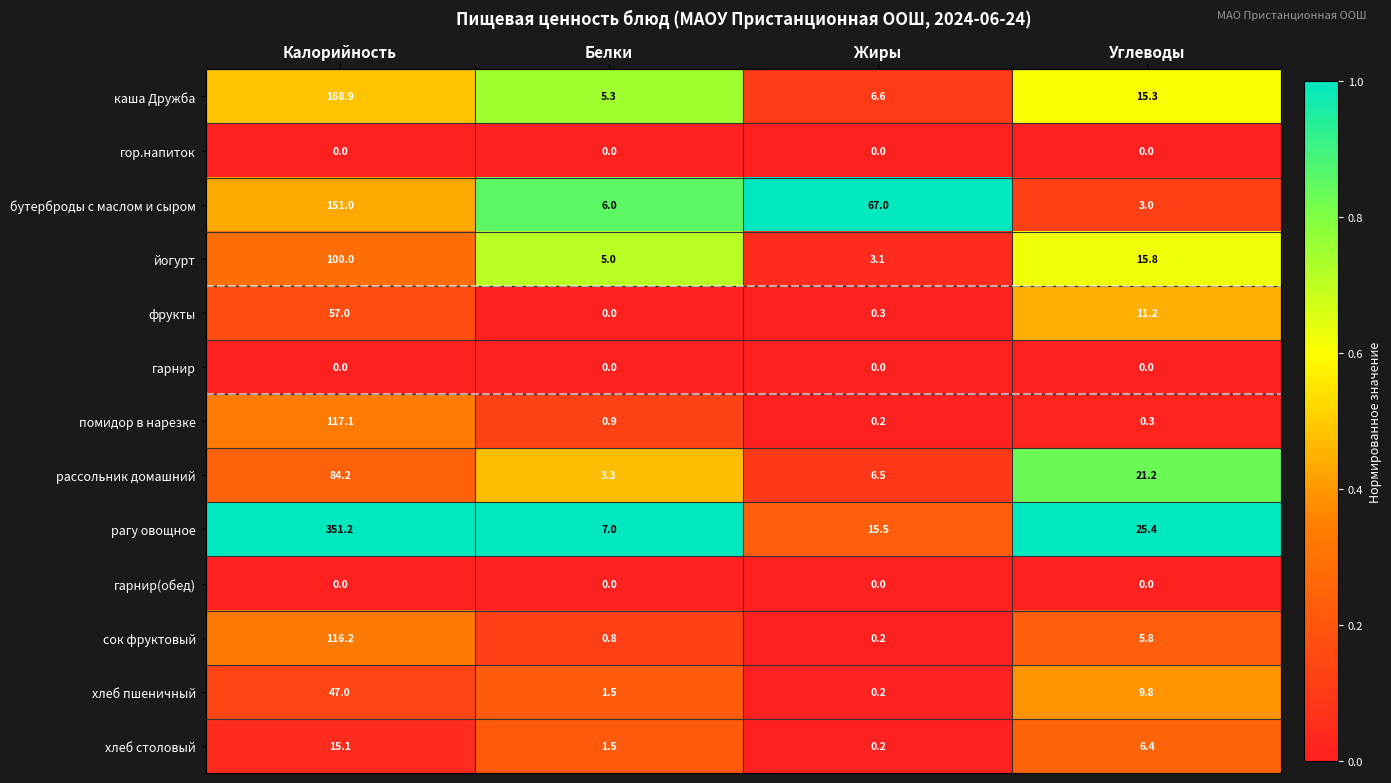

The value of йогурт at Калорийность is 100.0. True or false?

True